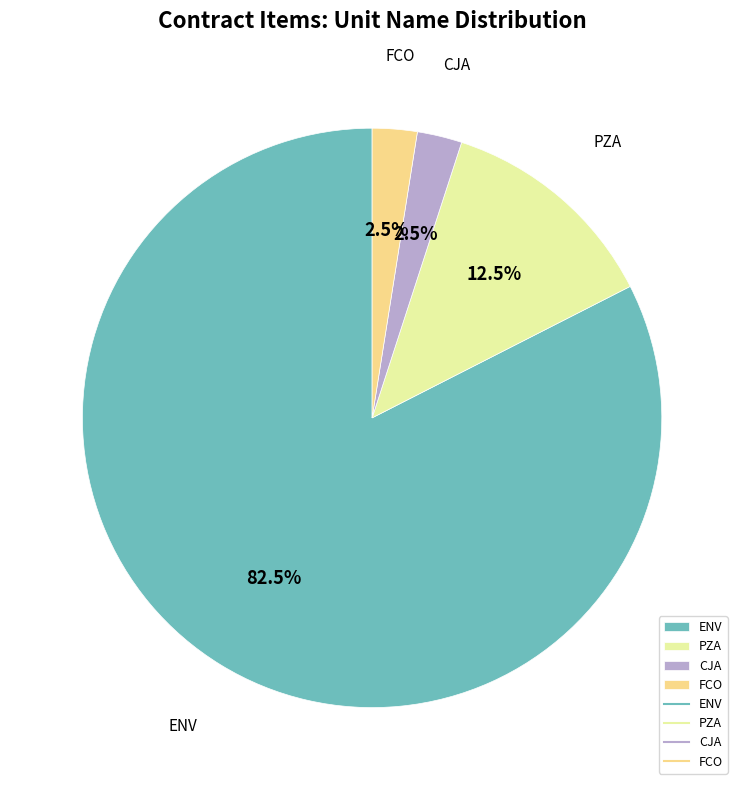

Does ENV represent more than half of the total?

Yes